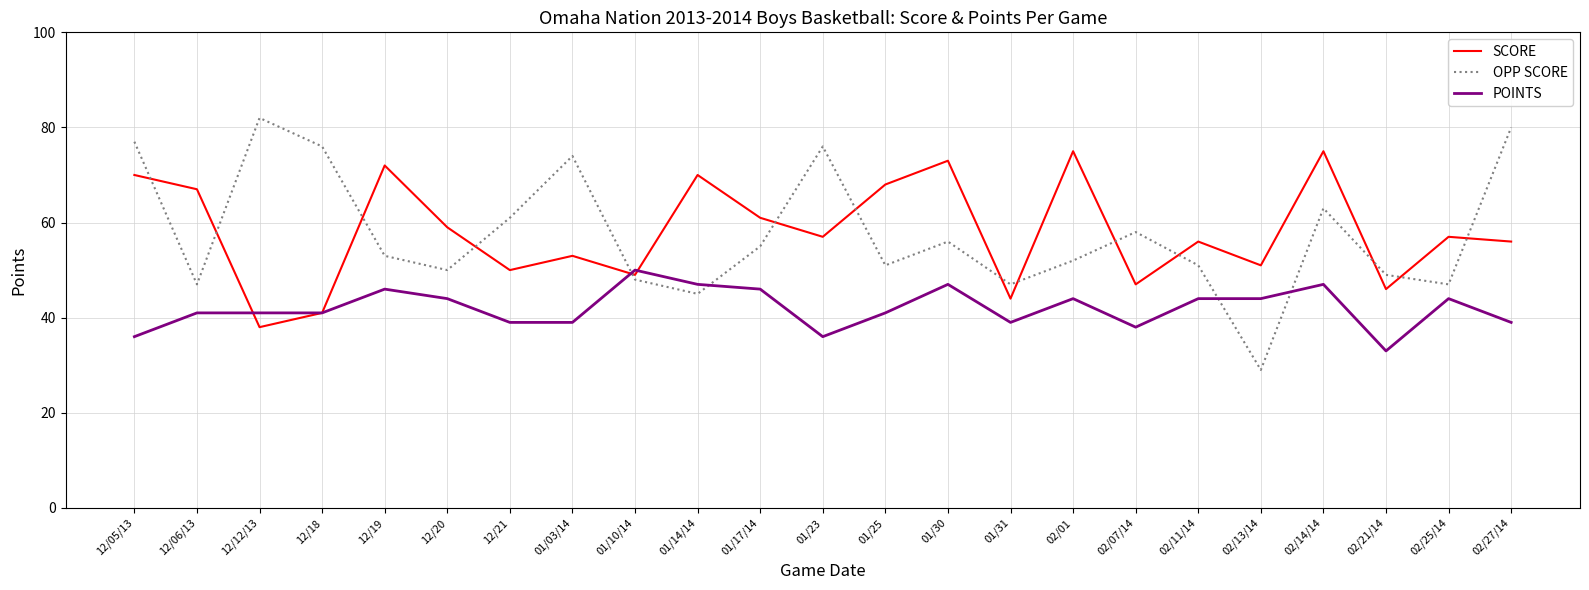

What position from the left is 02/13/14?

19